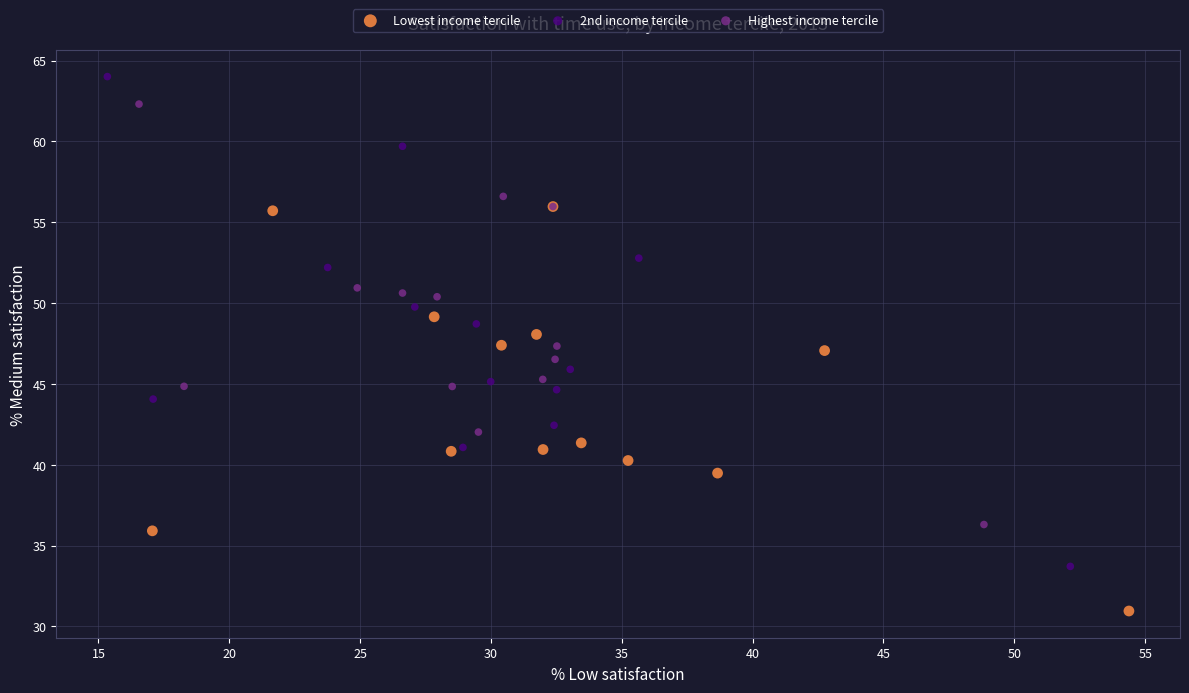

What are all the series names shown in the legend?

Lowest income tercile, 2nd income tercile, Highest income tercile